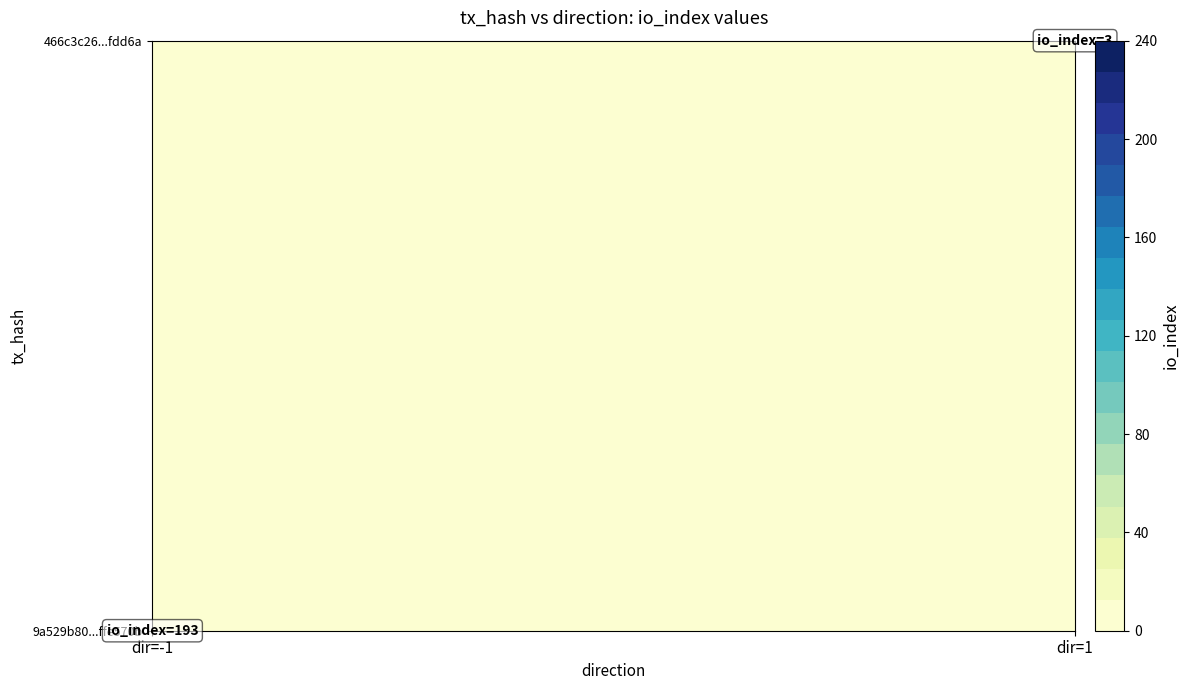

Which series has the widest spread of values?

9a529b80b098ee1abac33e17473db3b2ffe570b